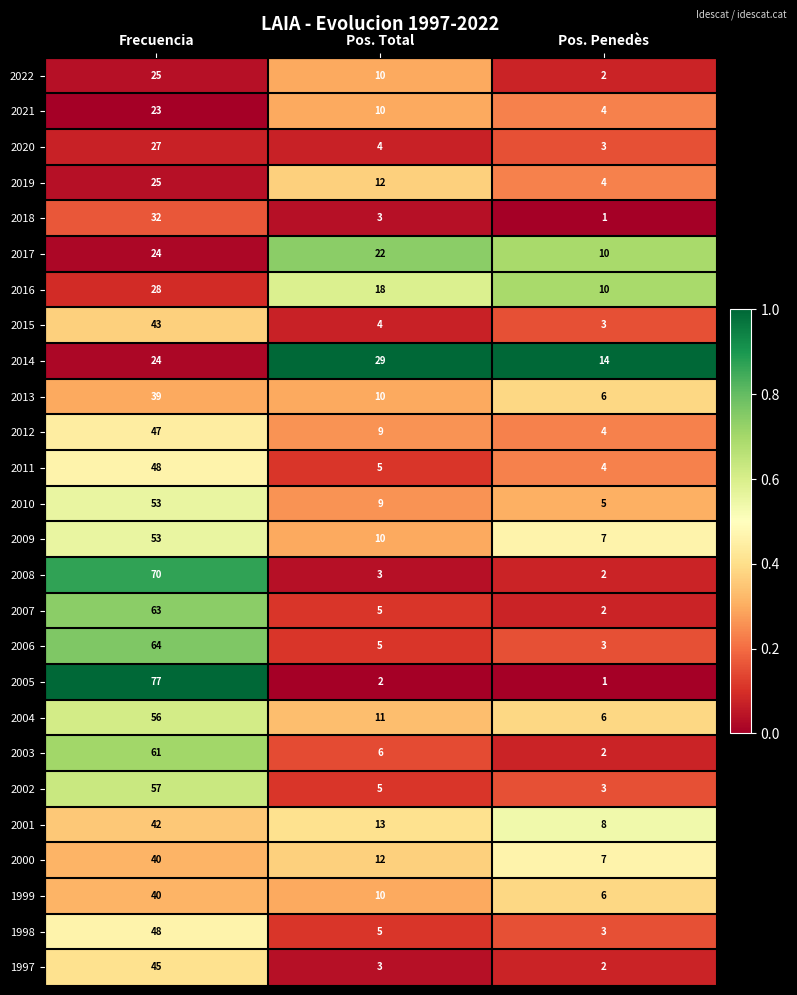

What is the greatest value displayed?

77